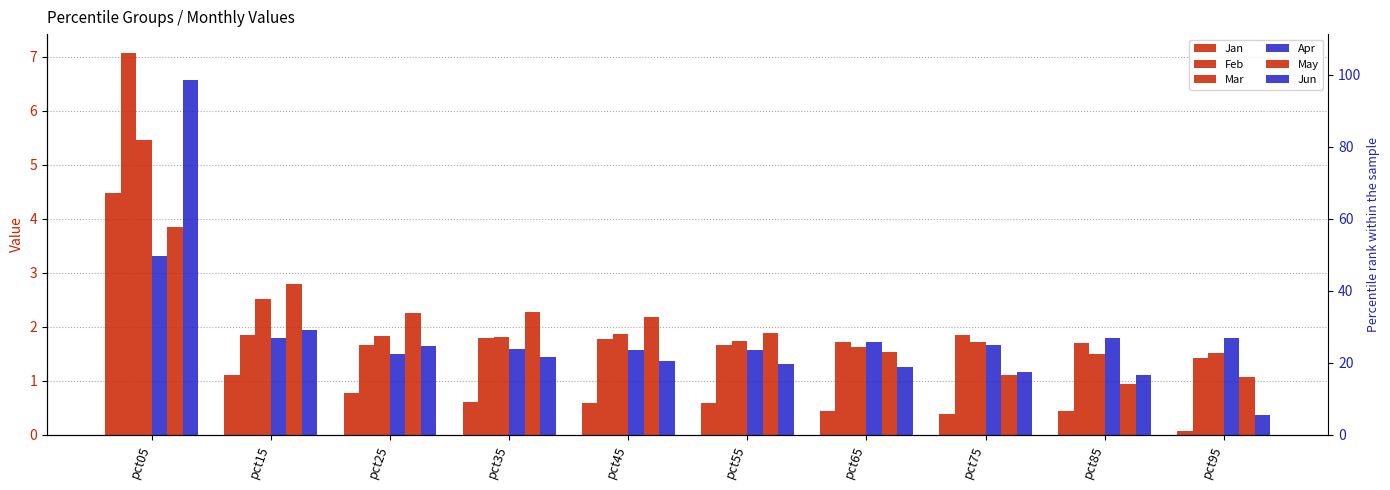

Which series has the largest total across all categories?

Feb